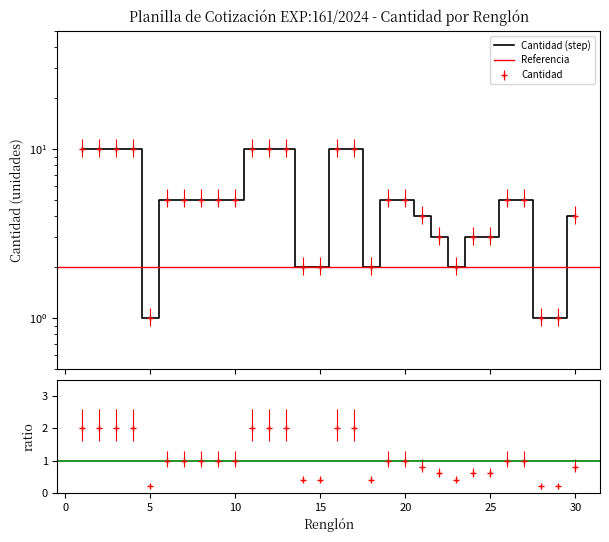

What is the difference between the second highest and minimum values?

9